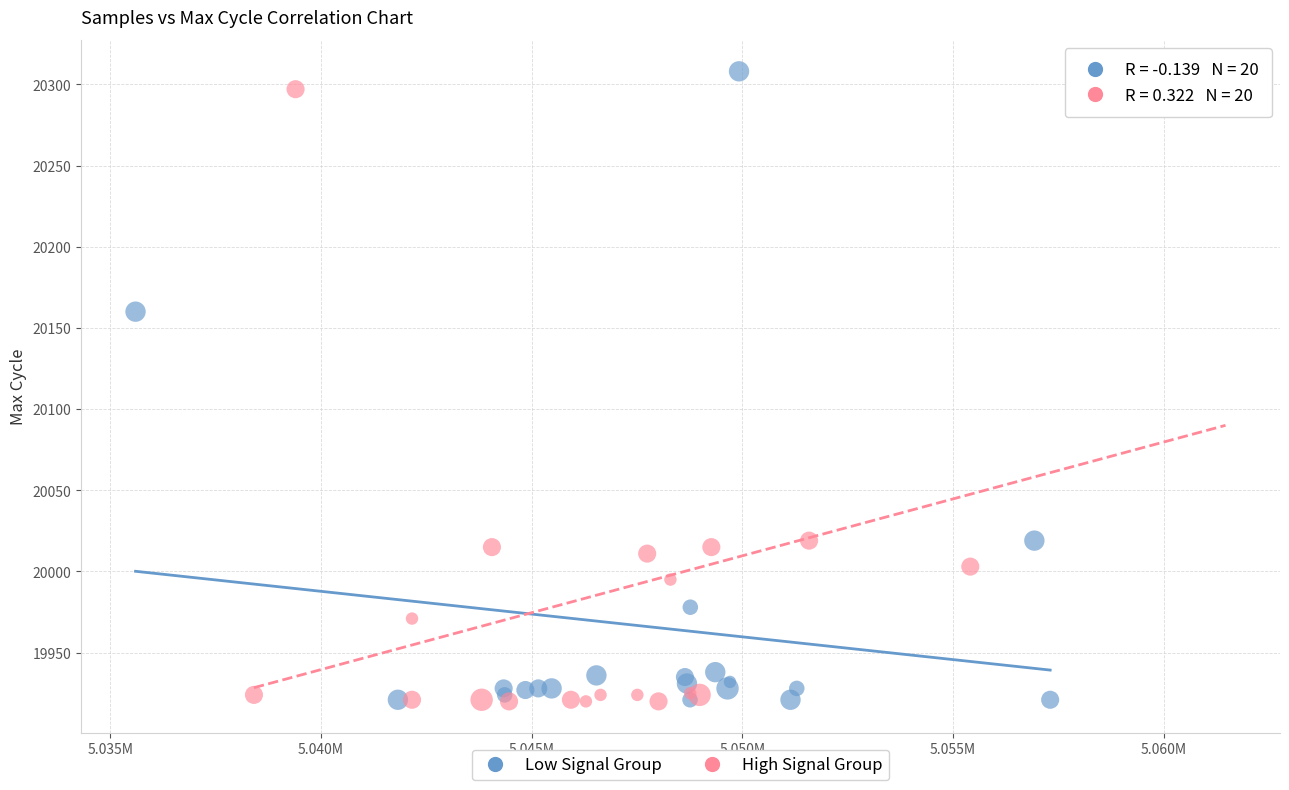

What are all the series names shown in the legend?

Low Signal Group, High Signal Group